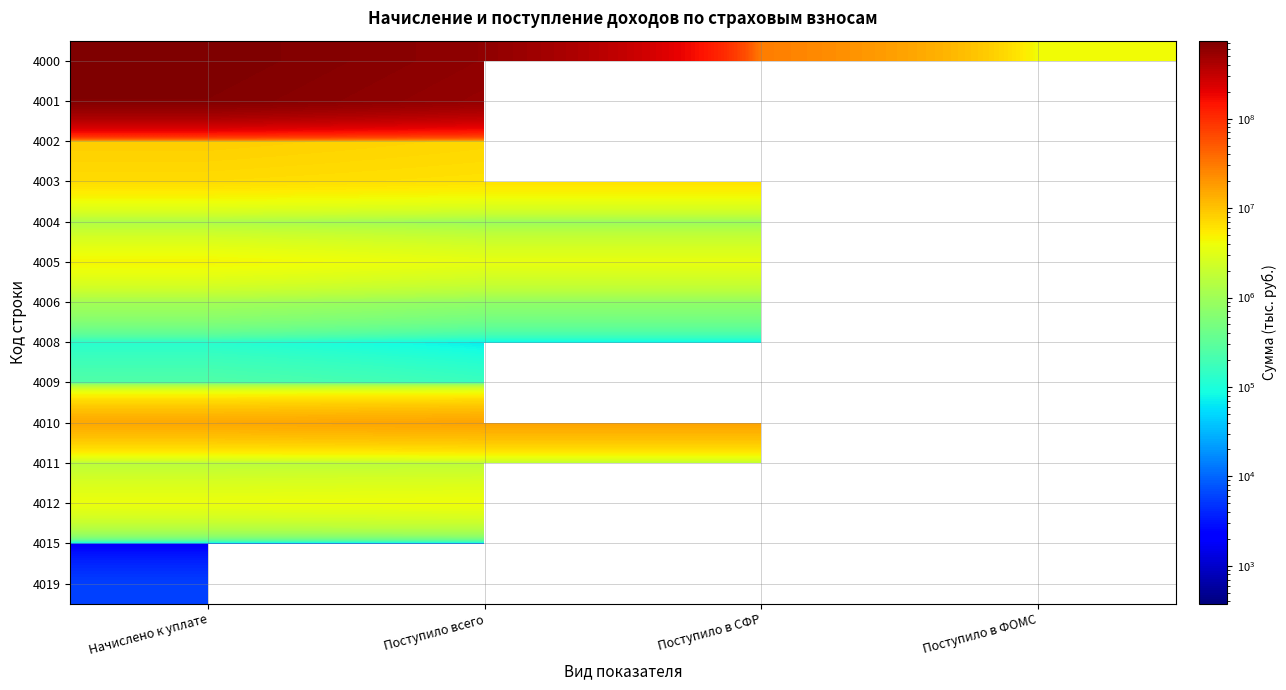

At how many categories does at least one series exceed 684205299?

1